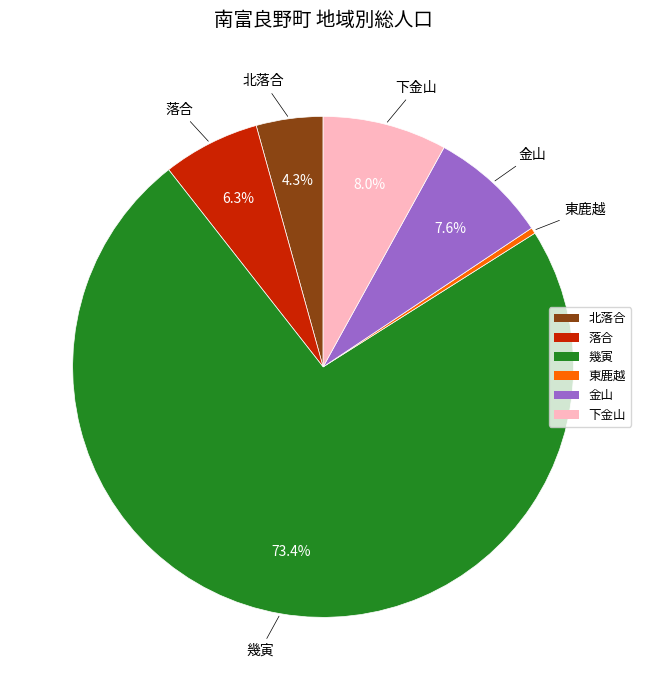

Combined, do 東鹿越 and 下金山 account for over 50%?

No